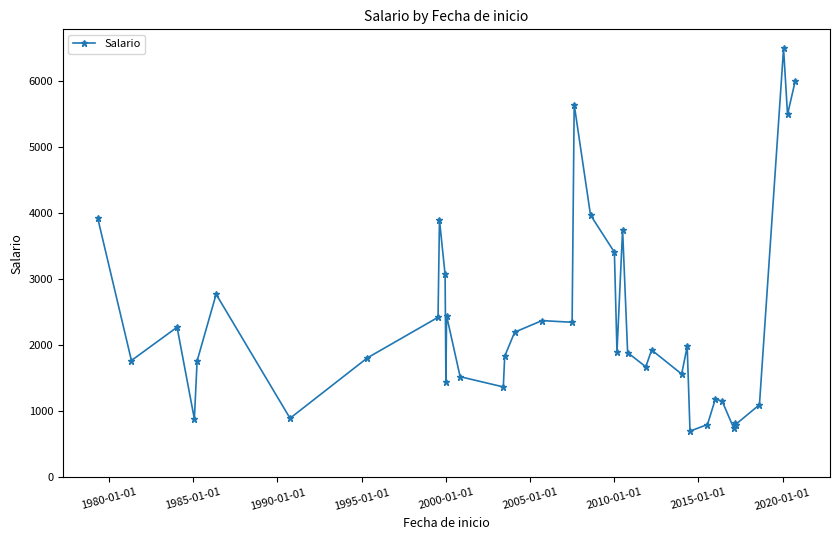

What is the minimum value shown in the chart?

700